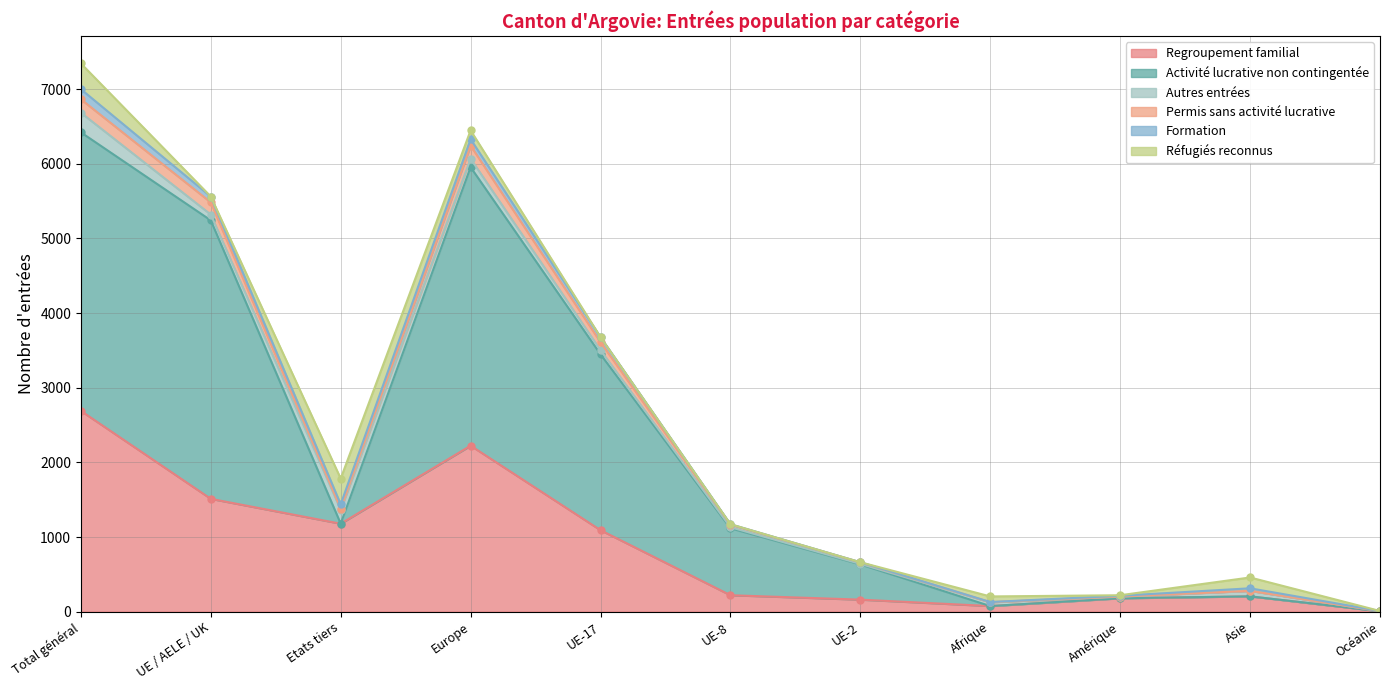

True or false: Regroupement familial has more than 1 interior local peaks.

True